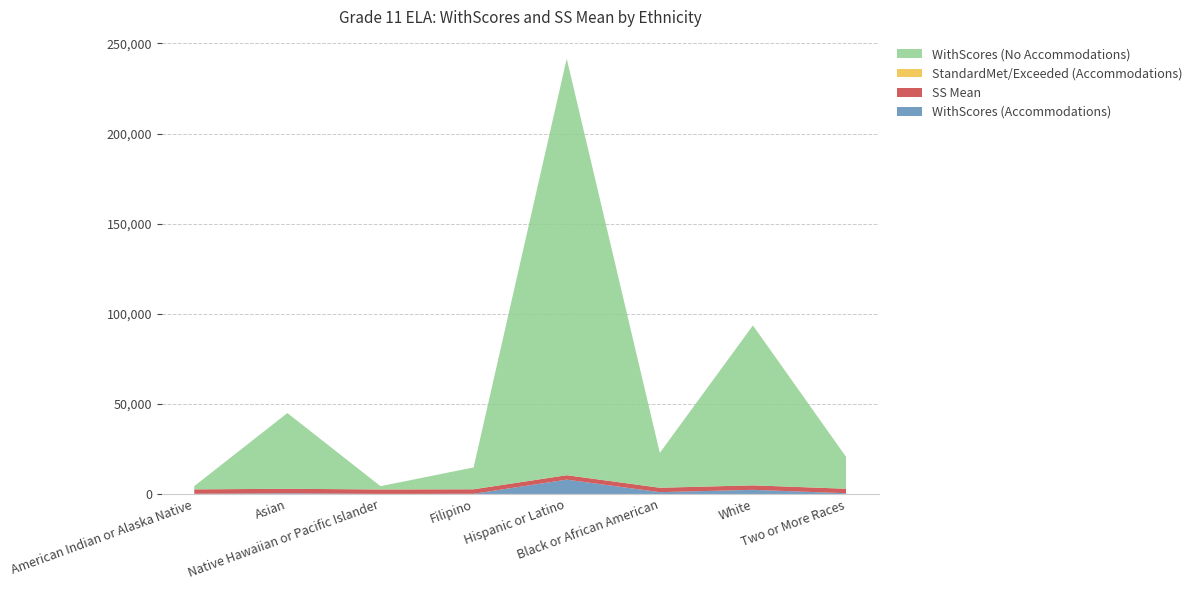

Reading left to right, what are all the values shown in this chart?

WithScores (Accommodations): American Indian or Alaska Native=100	Asian=376	Native Hawaiian or Pacific Islander=41	Filipino=106	Hispanic or Latino=7952	Black or African American=1013	White=2292	Two or More Races=412
SS Mean: American Indian or Alaska Native=2448	Asian=2494	Native Hawaiian or Pacific Islander=2451	Filipino=2490	Hispanic or Latino=2449	Black or African American=2431	White=2487	Two or More Races=2481
StandardMet/Exceeded (Accommodations): American Indian or Alaska Native=8	Asian=21	Native Hawaiian or Pacific Islander=10	Filipino=19	Hispanic or Latino=9	Black or African American=6	White=20	Two or More Races=17
WithScores (No Accommodations): American Indian or Alaska Native=1805	Asian=42022	Native Hawaiian or Pacific Islander=1817	Filipino=12106	Hispanic or Latino=231177	Black or African American=19365	White=88737	Two or More Races=17686